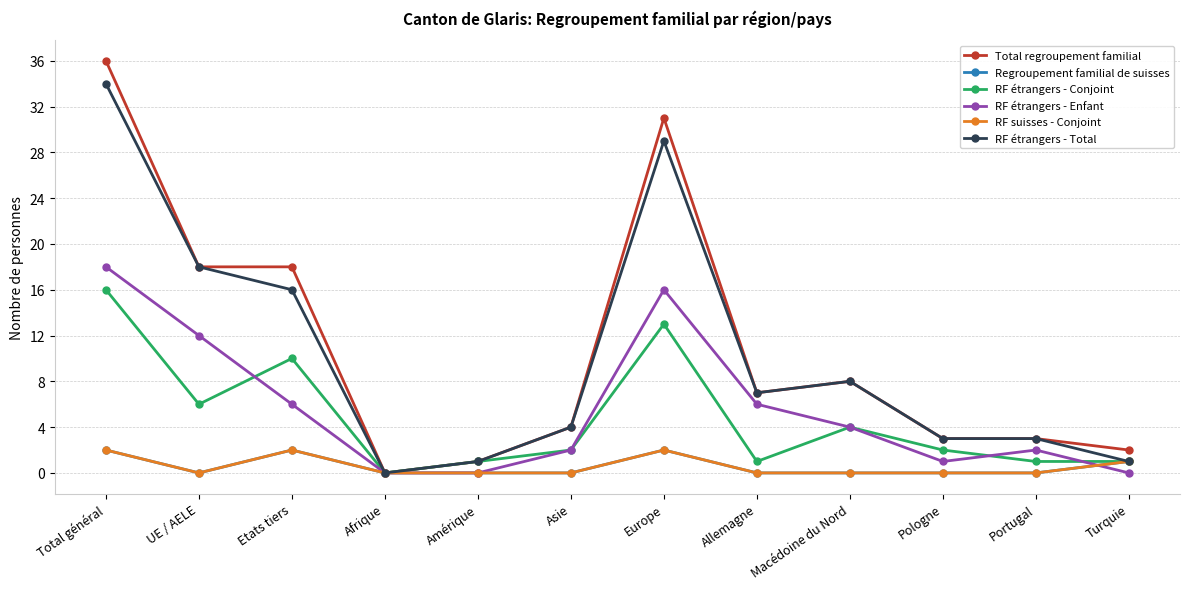

How many values in RF étrangers - Enfant are above zero?

9